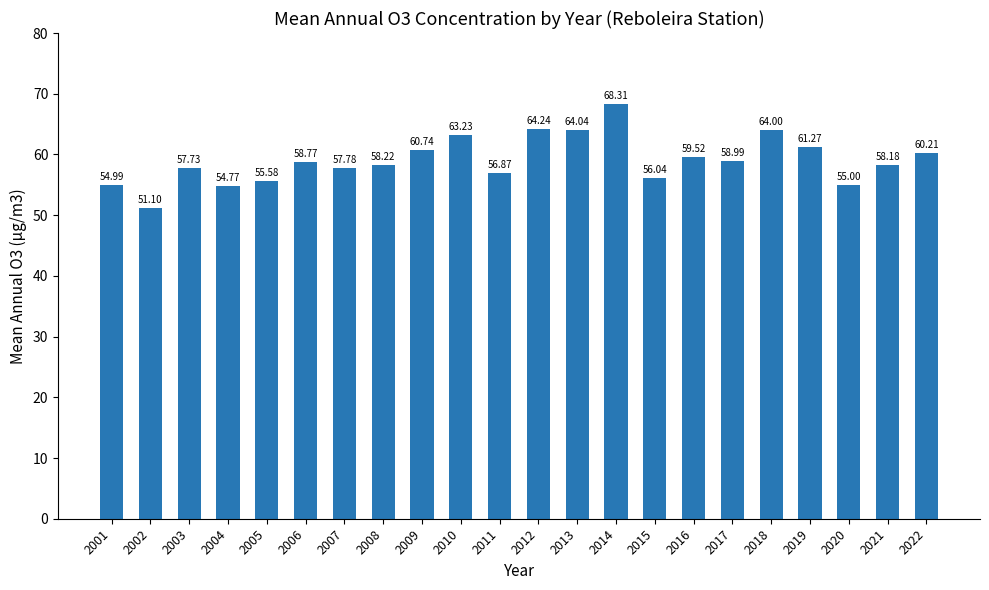

Approximately how many times larger is the value at 2004 compared to 2002?

1.1